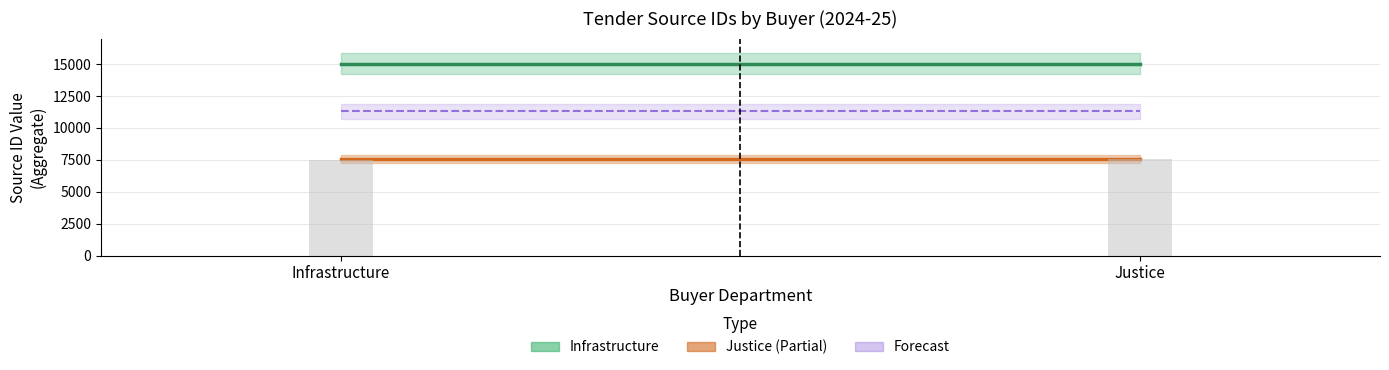

Approximately how many times larger is the value at Justice compared to Infrastructure?

1.0